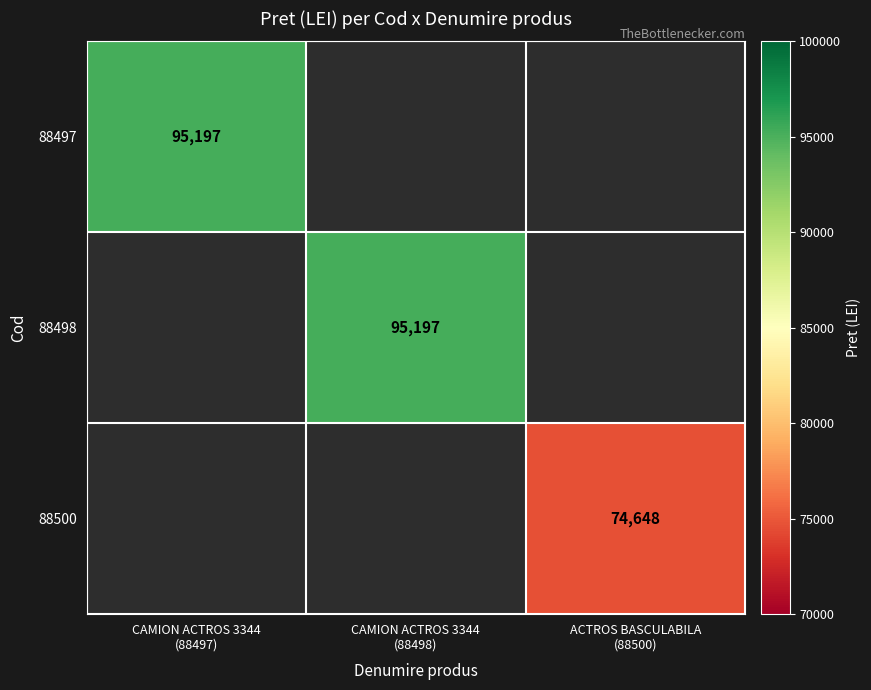

Which series has the widest spread of values?

88497